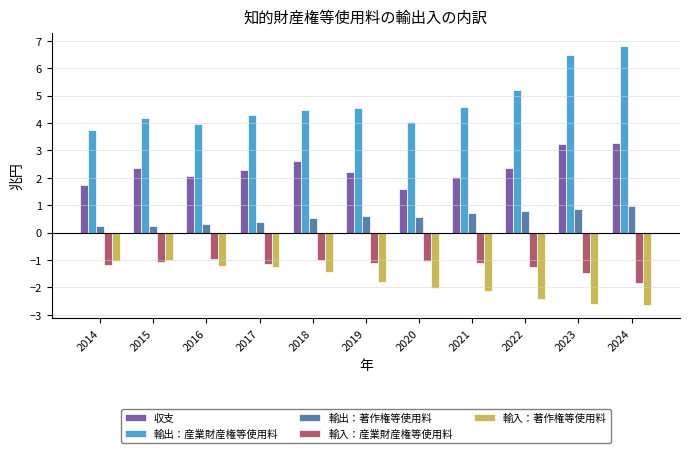

The value of 収支 at 2023 is 2.0. True or false?

False